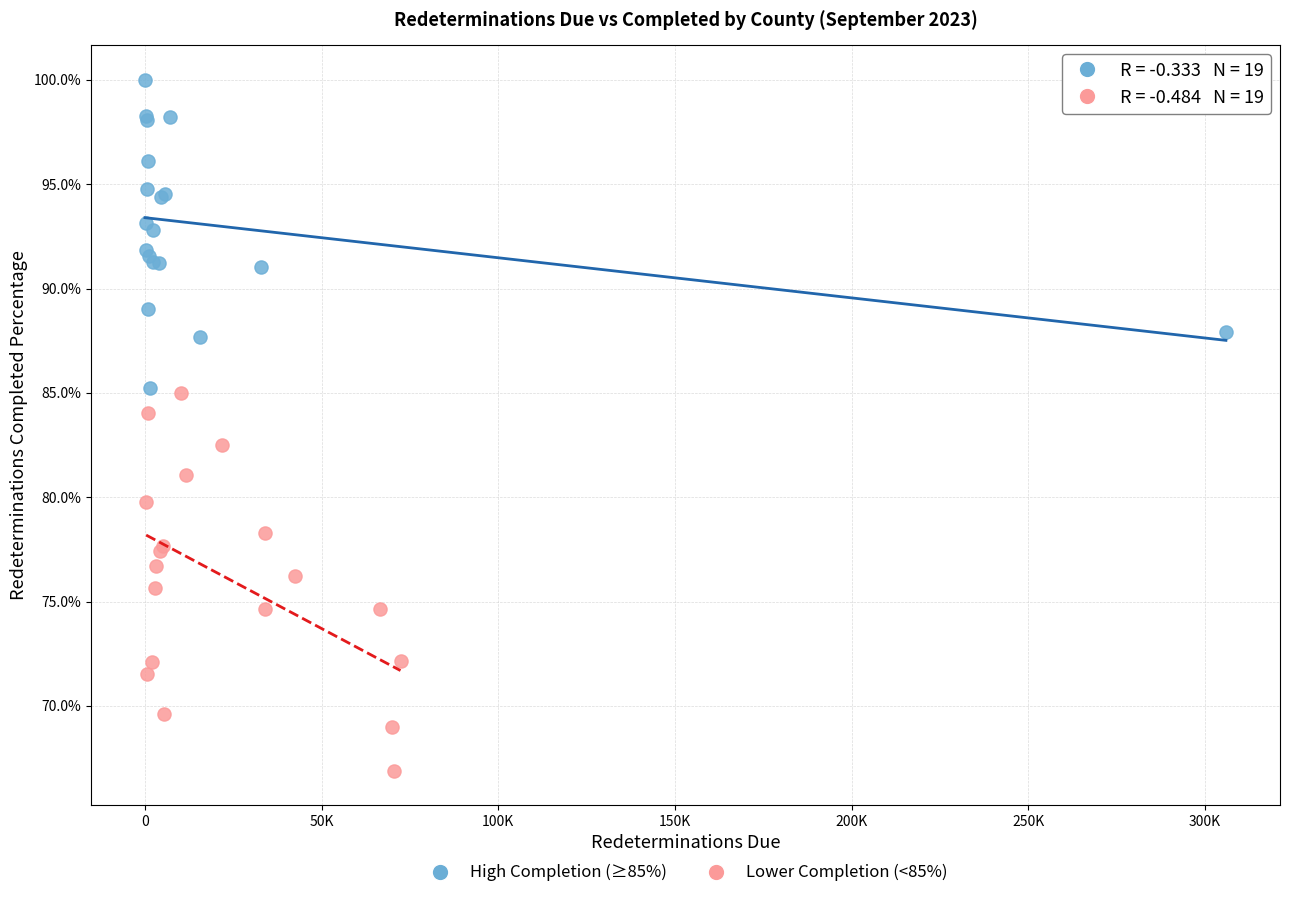

What are all the series names shown in the legend?

High Completion (≥85%), Lower Completion (<85%)